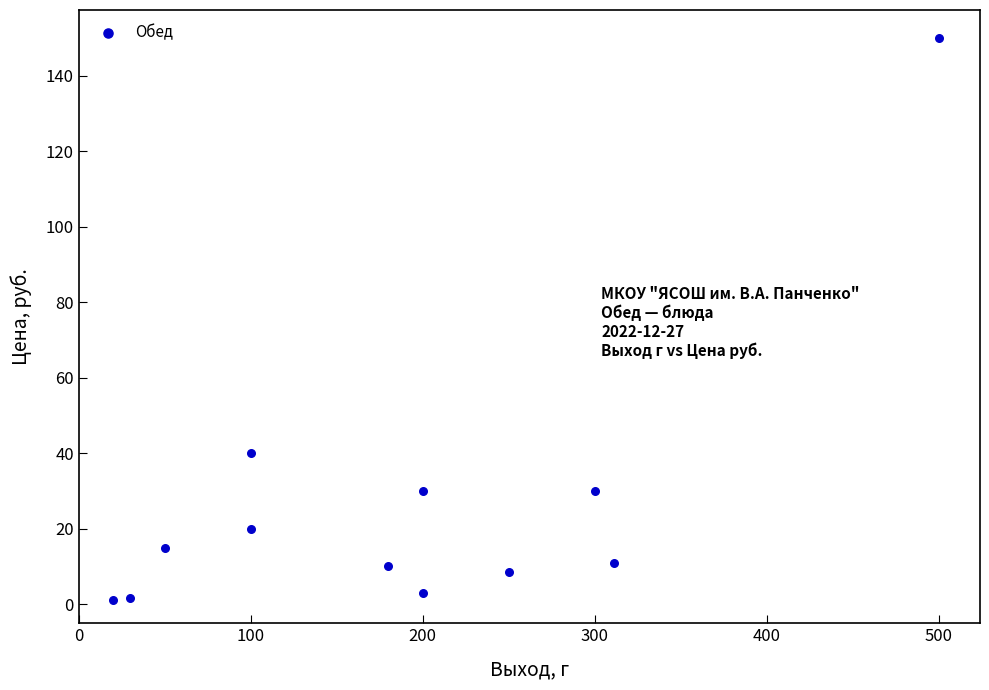

What is the range of X values (max minus min)?

480.0